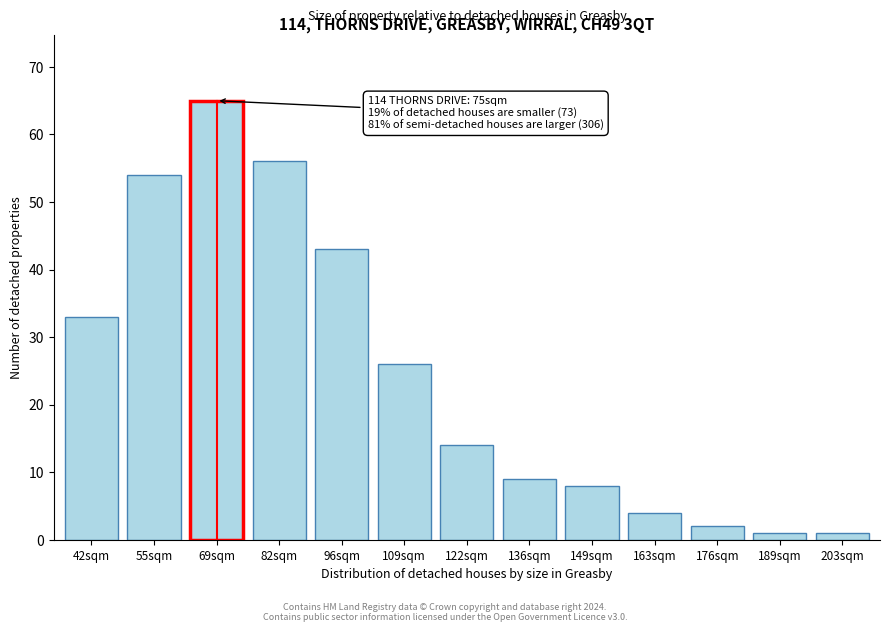

Reading right to left, transcribe all the data shown in this chart.

1	1	2	4	8	9	14	26	43	56	65	54	33